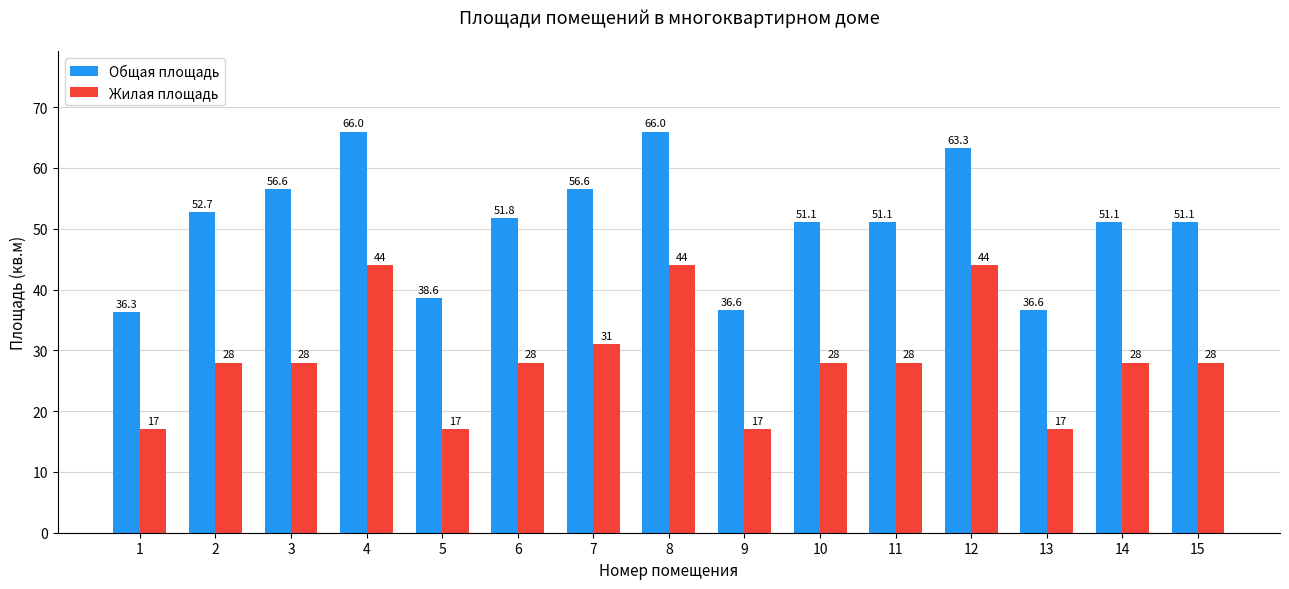

What is the sum of the Жилая площадь values at 7 and 6?

59.0